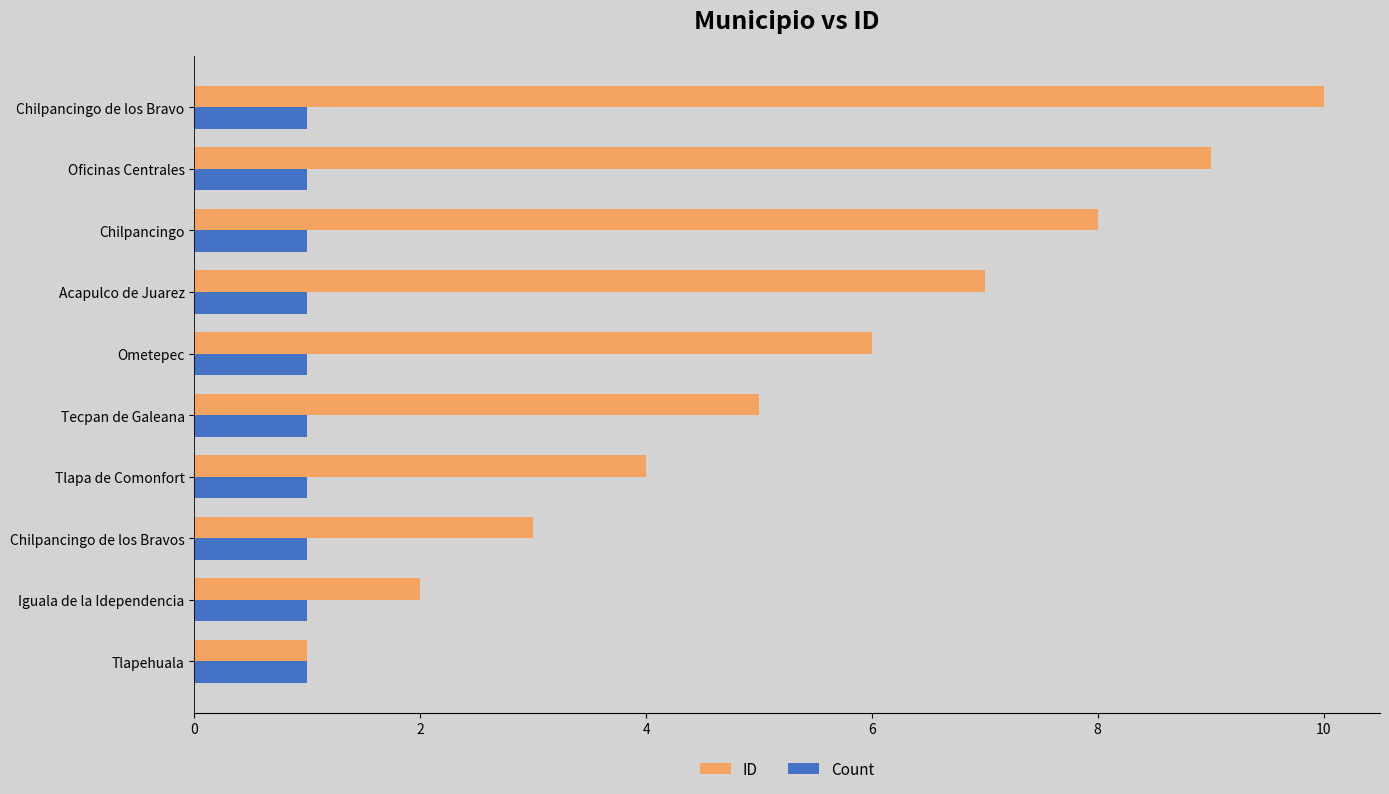

What is the highest value of the ID series?

10